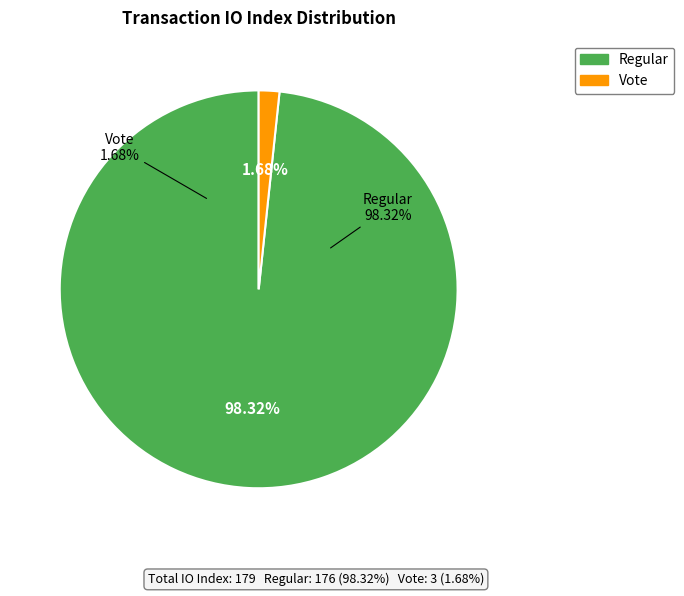

True or false: Regular (io_index=176) accounts for 98% of the total.

True